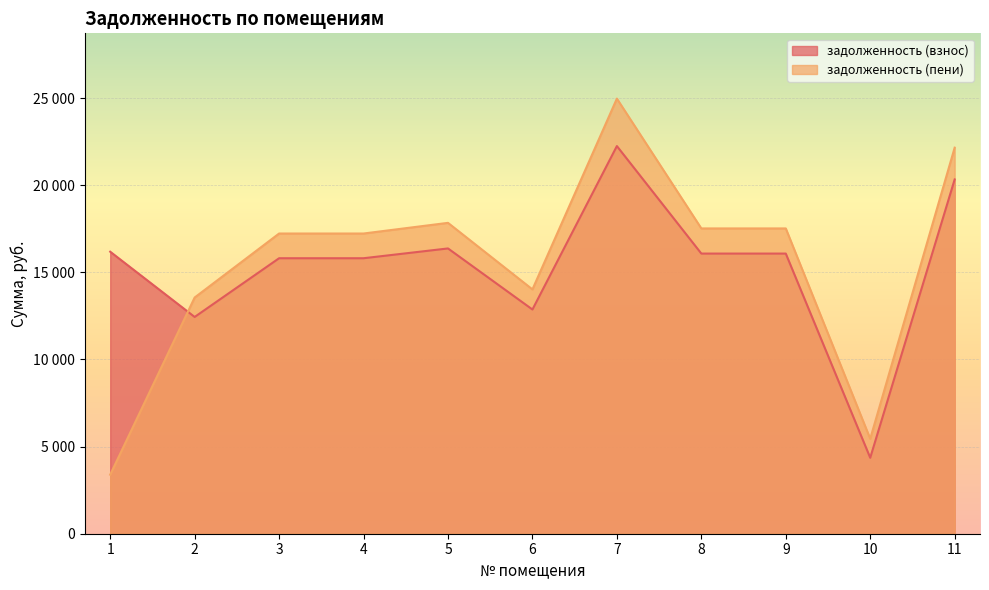

What is the minimum value shown in the chart?

3388.0